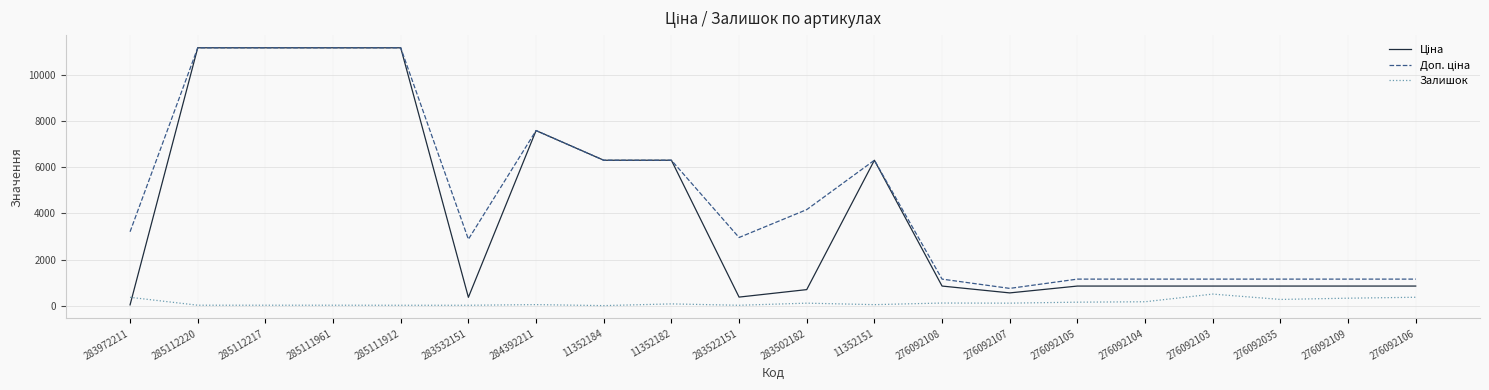

What is the spread (max minus min) of values at 276092035?

881.7